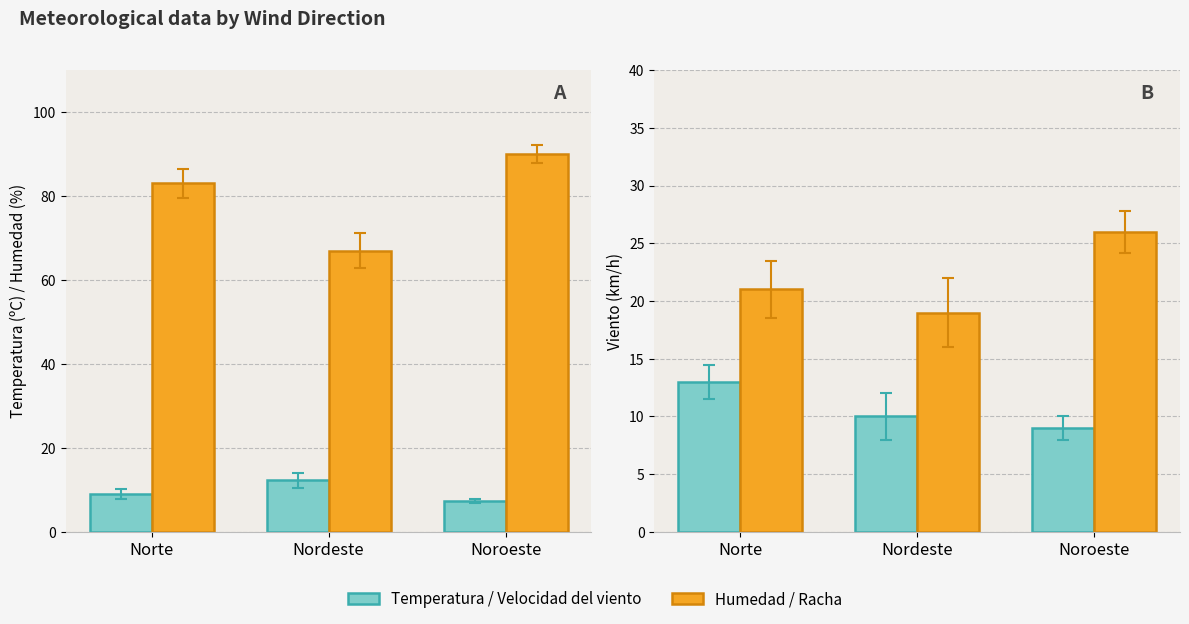

How many bars are there in each group?

4